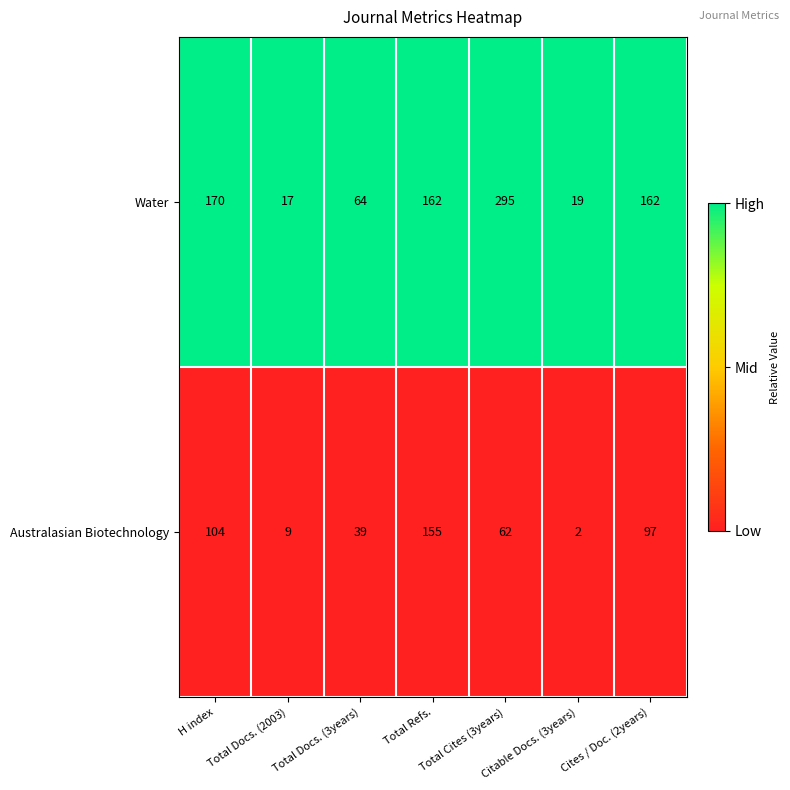

The Australasian Biotechnology series shows 160 at H index. True or false?

False